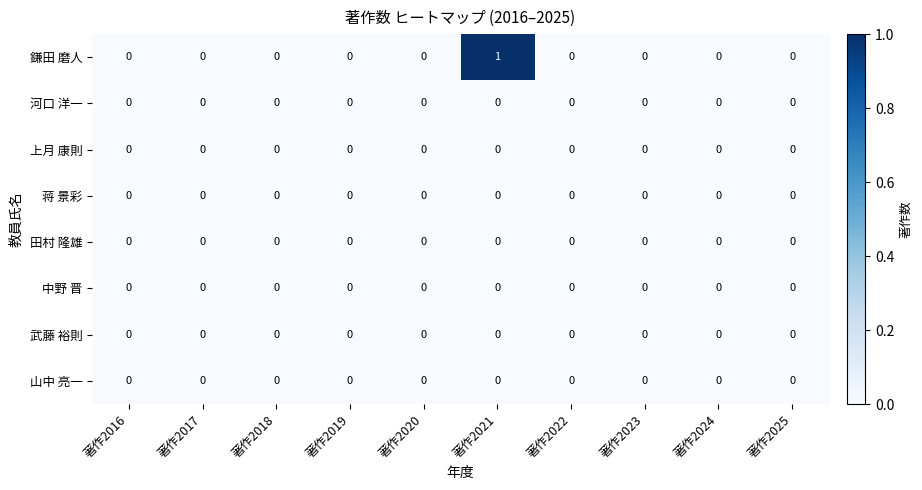

Which series has the largest range (max minus min)?

鎌田 磨人